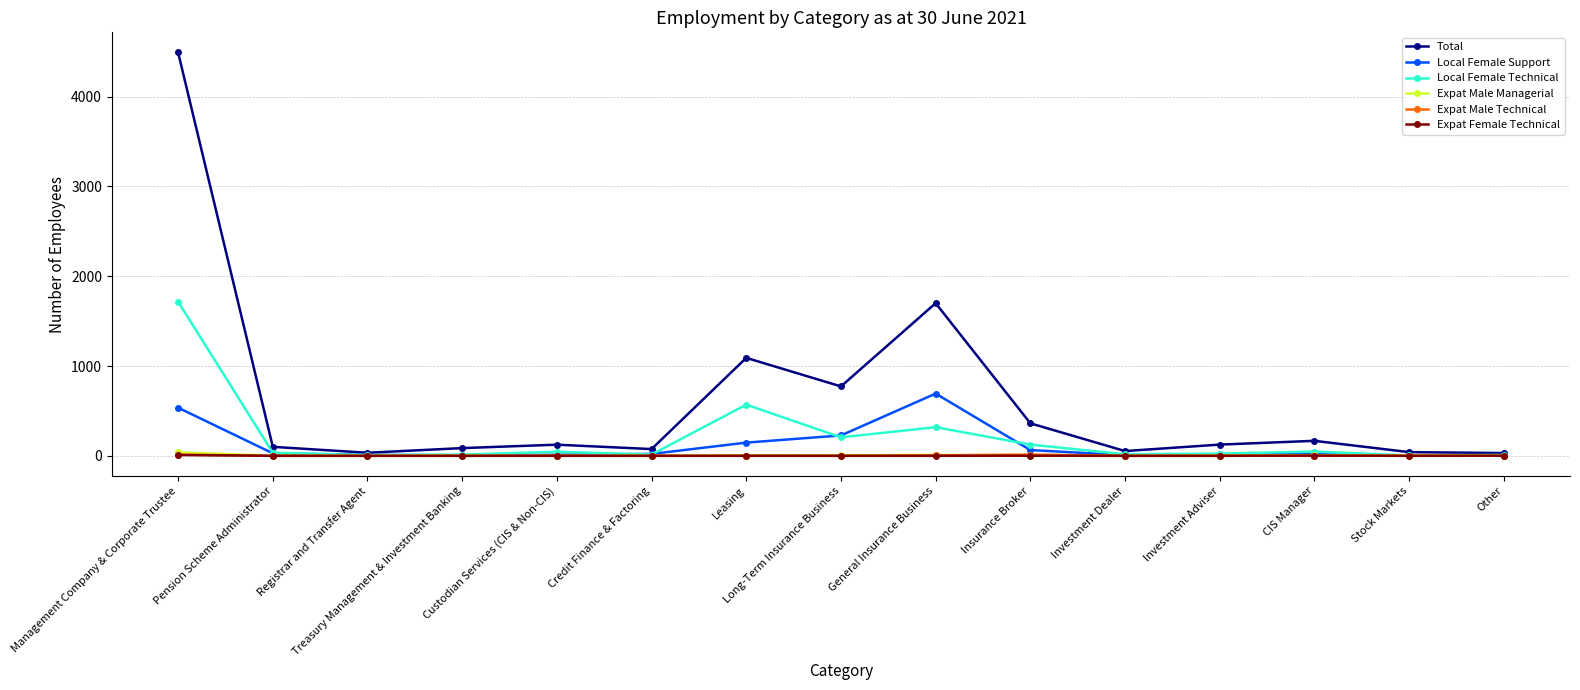

In Local Female Technical, how many points are higher than both neighbors (excluding endpoints)?

4